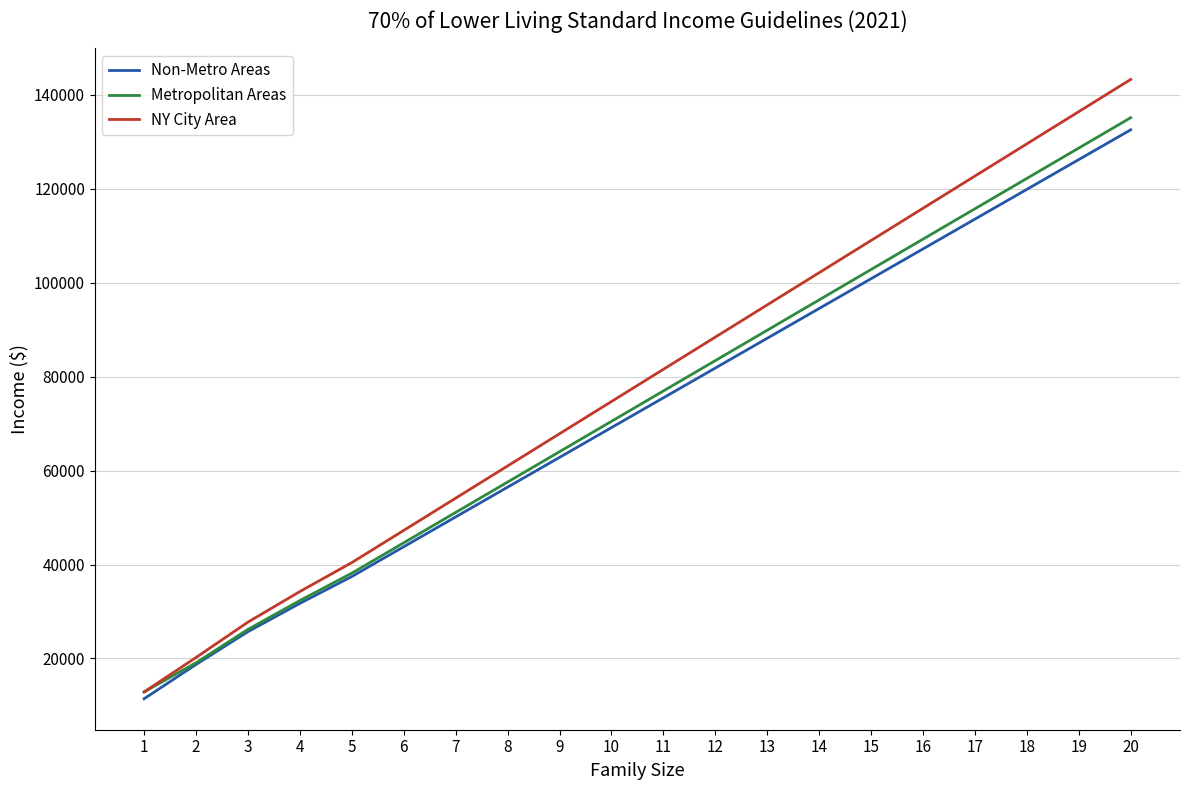

Reading right to left, what are all the values shown in this chart?

Non-Metro Areas: 132524.2	126185.5	119846.8	113508.0	107169.3	100830.6	94491.9	88153.2	81814.5	75475.8	69137.1	62798.4	56459.6	50120.9	43782.2	37443.5	31726.3	25706.1	18725.4	11423.8
Metropolitan Areas: 135101.2	128638.3	122175.4	115712.5	109249.6	102786.7	96323.8	89860.8	83397.9	76935.0	70472.1	64009.2	57546.3	51083.4	44620.4	38157.5	32331.3	26190.8	19083.2	12880.0
NY City Area: 143246.2	136390.2	129534.1	122678.1	115822.0	108966.0	102110.0	95253.9	88397.9	81541.8	74685.8	67829.7	60973.7	54117.7	47261.6	40405.6	34241.8	27736.8	20207.6	12880.0